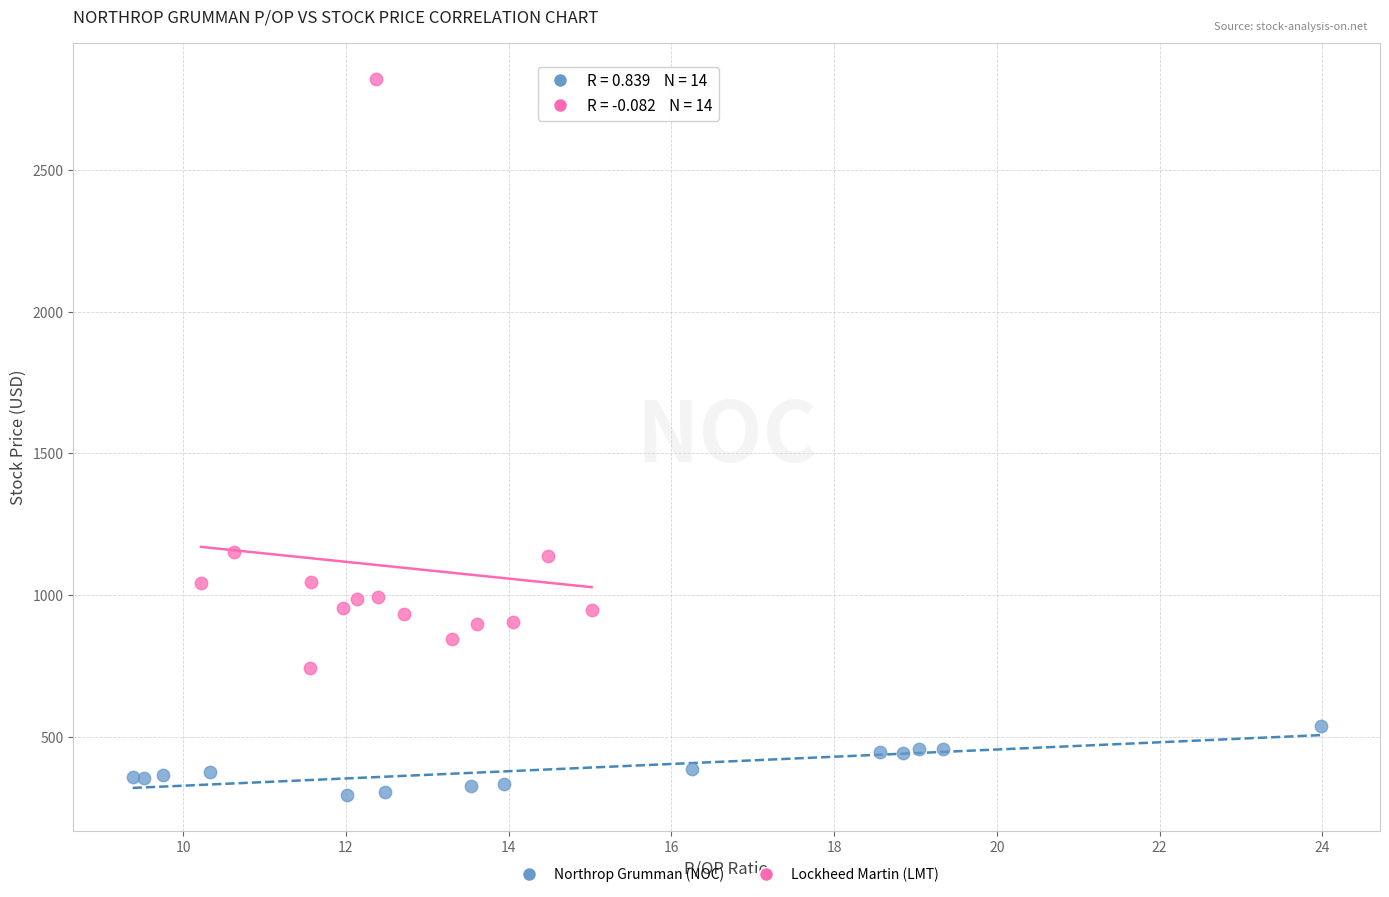

What are all the series names shown in the legend?

Northrop Grumman (NOC), Lockheed Martin (LMT)